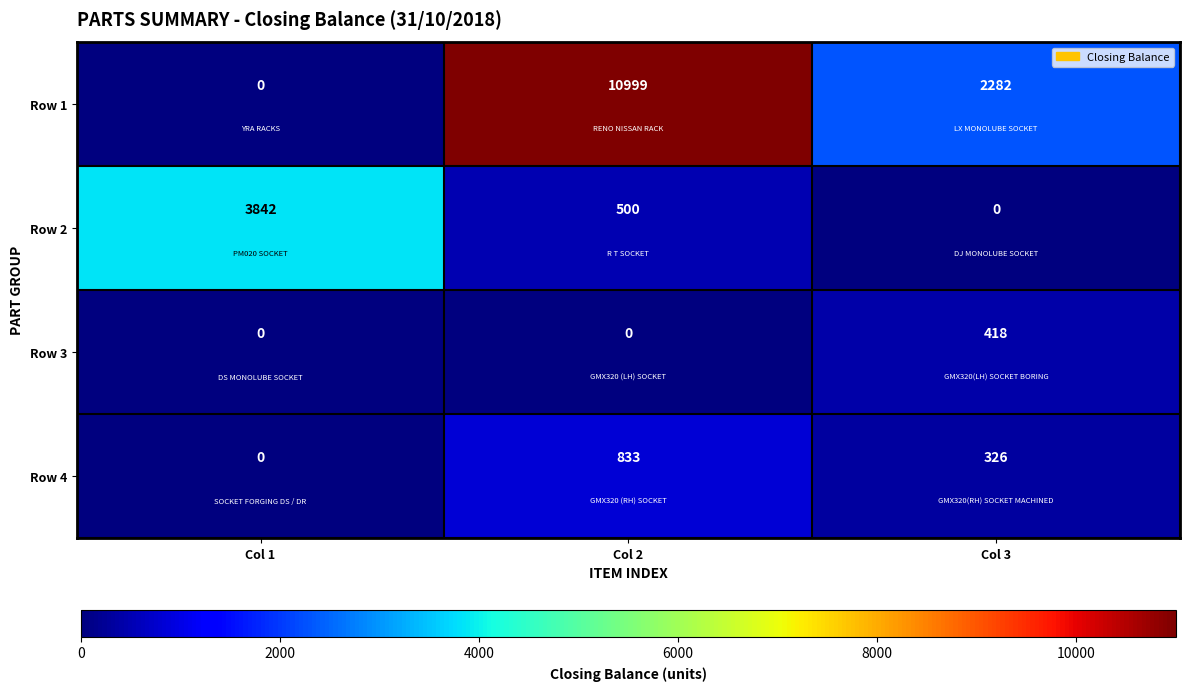

List the series in order of their peak value, highest first.

Row 1, Row 2, Row 4, Row 3